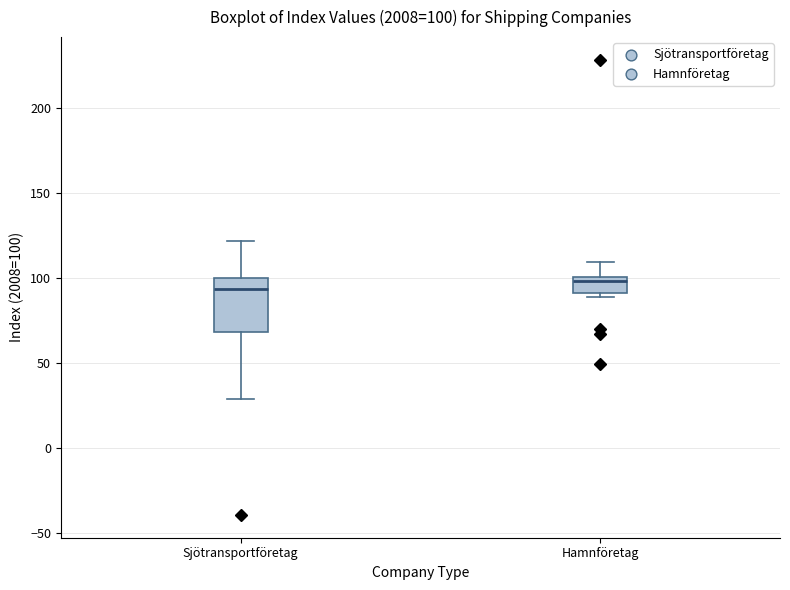

Which box is the tallest, from its lower edge to its upper edge?

Sjötransportföretag